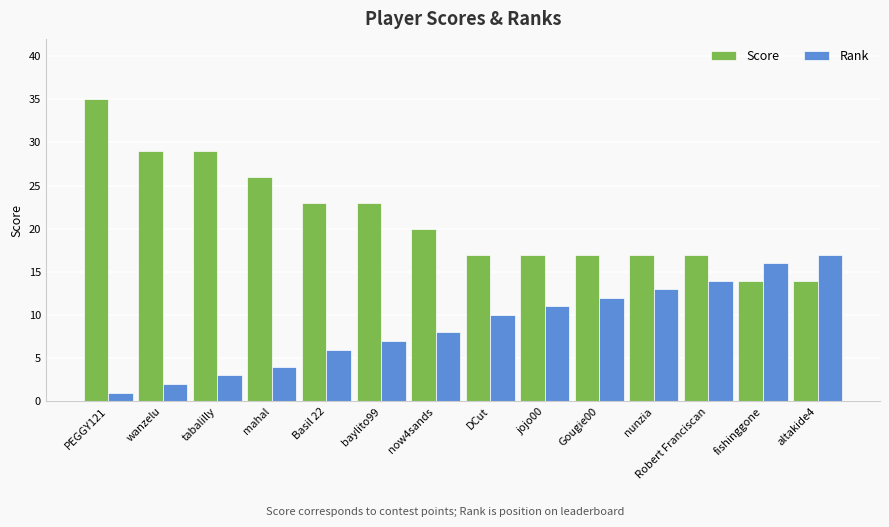

Reading left to right, extract all data points from this chart.

Score: 35	29	29	26	23	23	20	17	17	17	17	17	14	14
Rank: 1	2	3	4	6	7	8	10	11	12	13	14	16	17